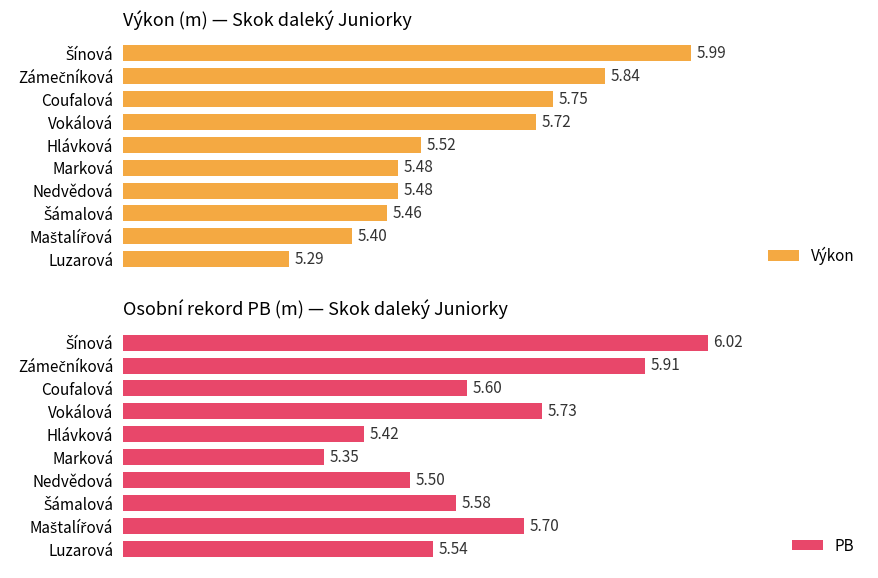

What is the maximum value shown in the chart?

6.0